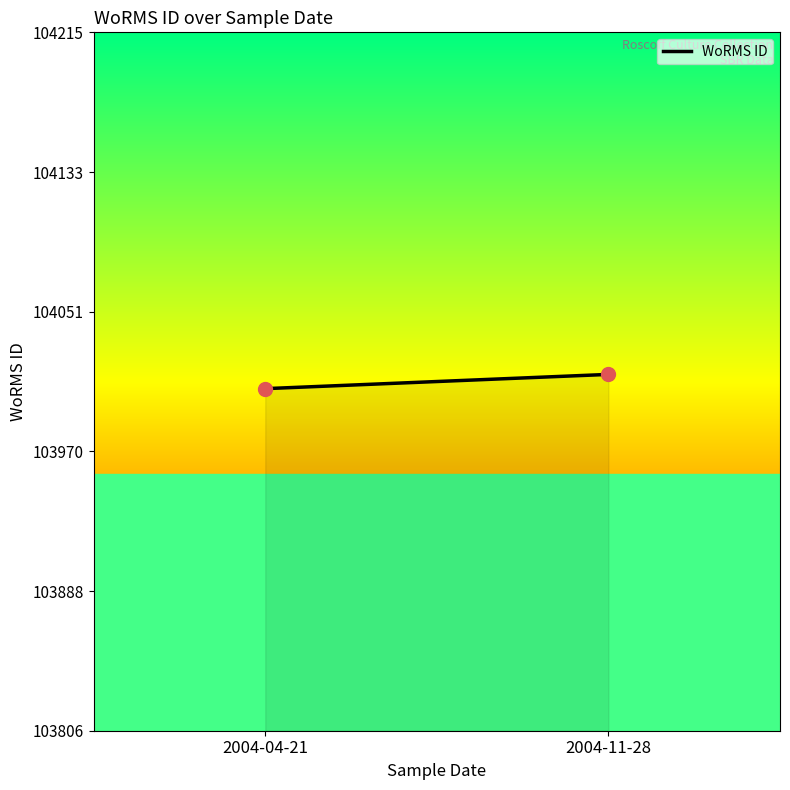

What is the average Y value?

104010.8